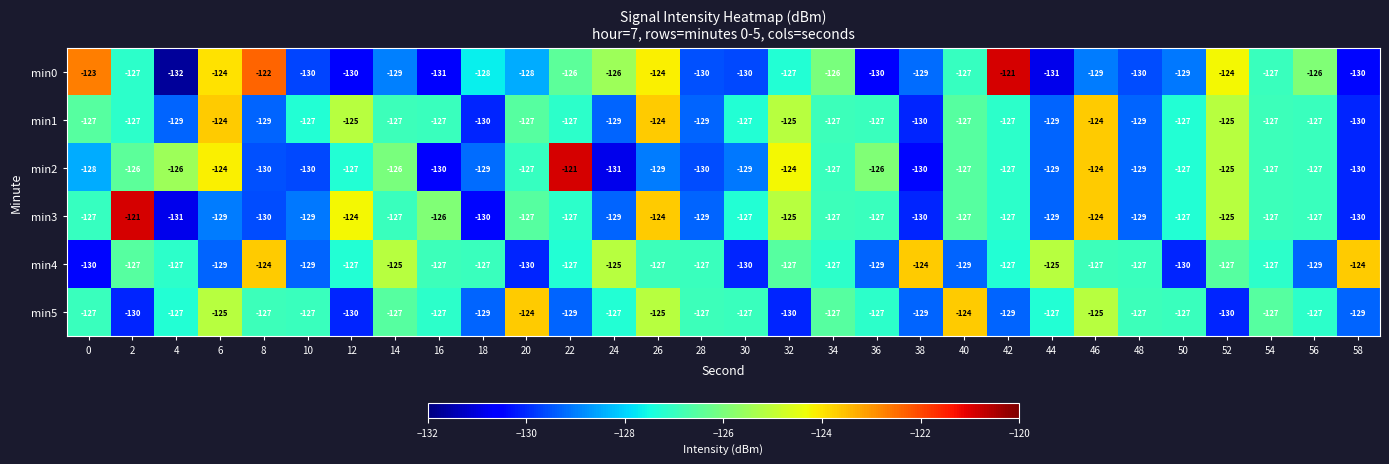

What is the average value of the min3 series?

-127